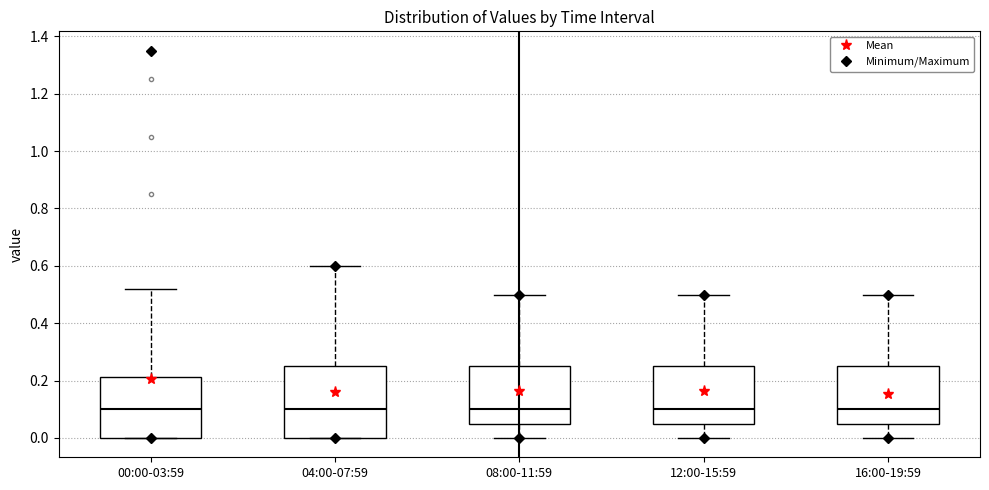

Reading left to right, transcribe this box plot: for each box, give where its median line is, the range the box spans, and where its two whiskers end, as read against the y-axis. The values are not printed on the chart, so give them approximately, as read against the axis.

00:00-03:59: median 0.10, box 0.00 to 0.22, whiskers 0.00 to 0.52
04:00-07:59: median 0.10, box 0.00 to 0.26, whiskers 0.00 to 0.60
08:00-11:59: median 0.10, box 0.06 to 0.26, whiskers 0.00 to 0.50
12:00-15:59: median 0.10, box 0.06 to 0.26, whiskers 0.00 to 0.50
16:00-19:59: median 0.10, box 0.06 to 0.26, whiskers 0.00 to 0.50